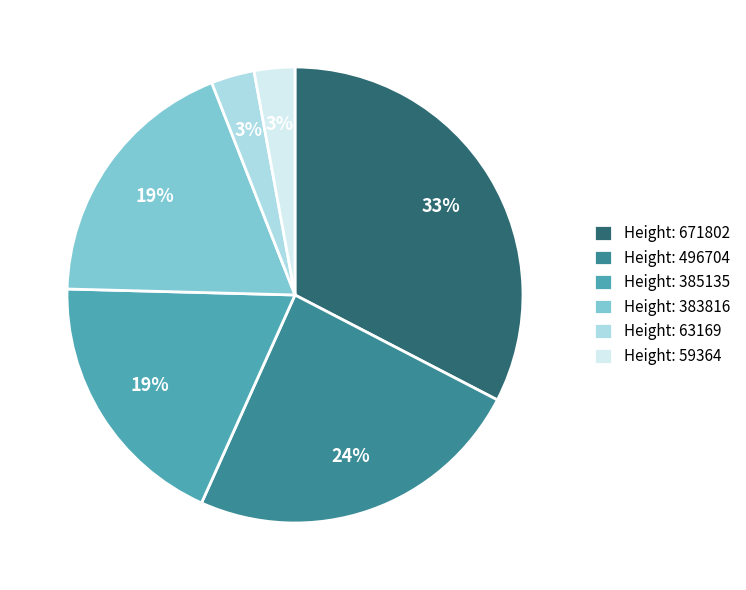

True or false: Height: 383816 accounts for 19% of the total.

True